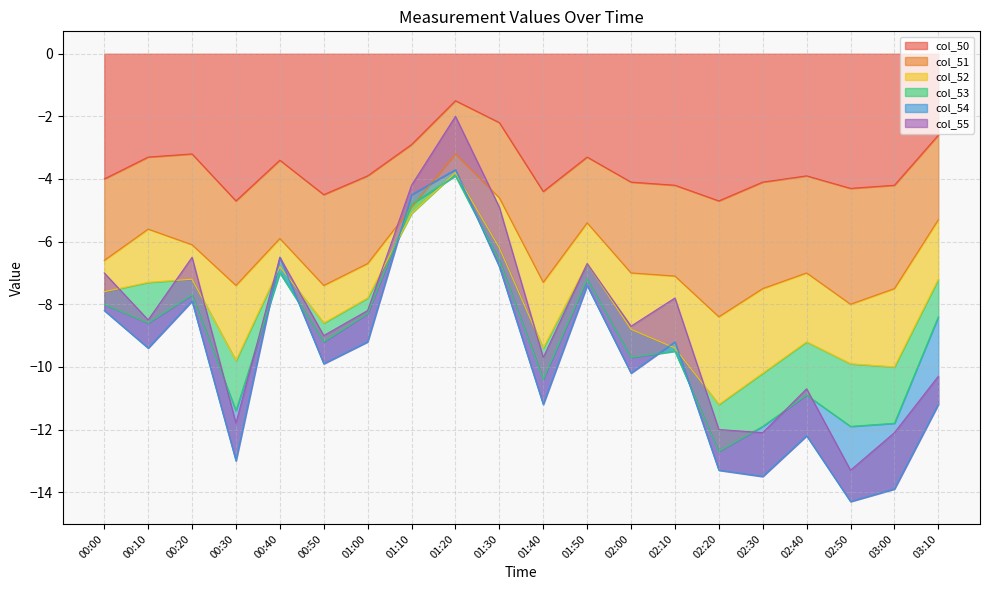

What is the minimum value for col_50?

-4.7